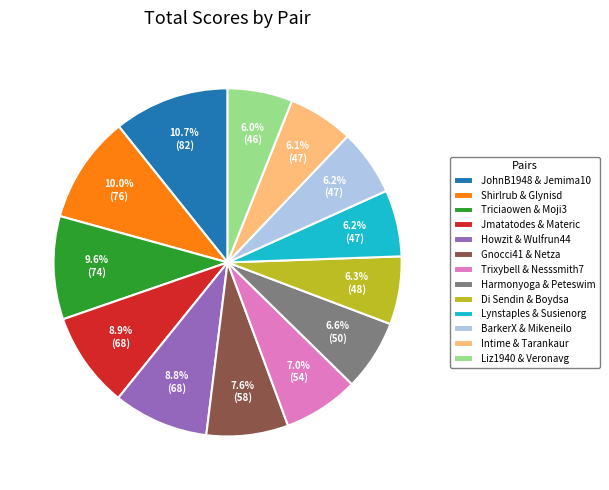

How many slices are in this pie chart?

13